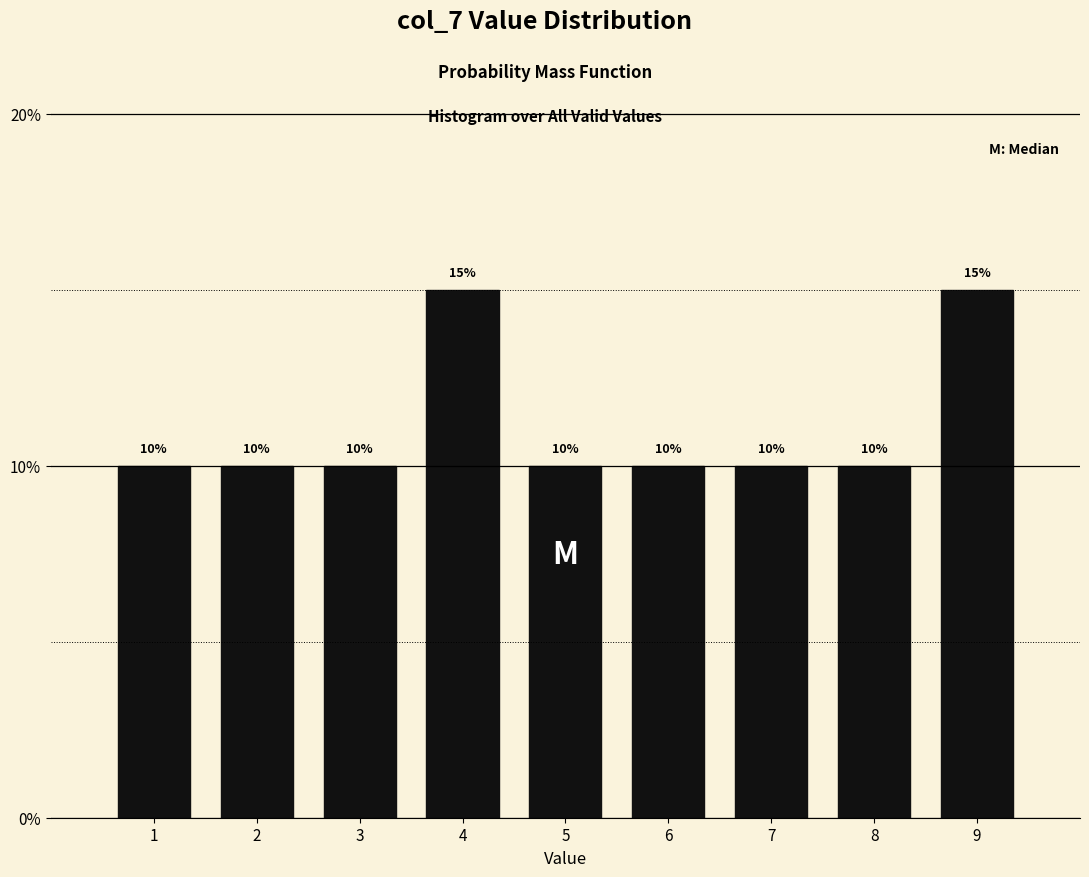

Reading left to right, list all the values displayed in this chart.

10	10	10	15	10	10	10	10	15